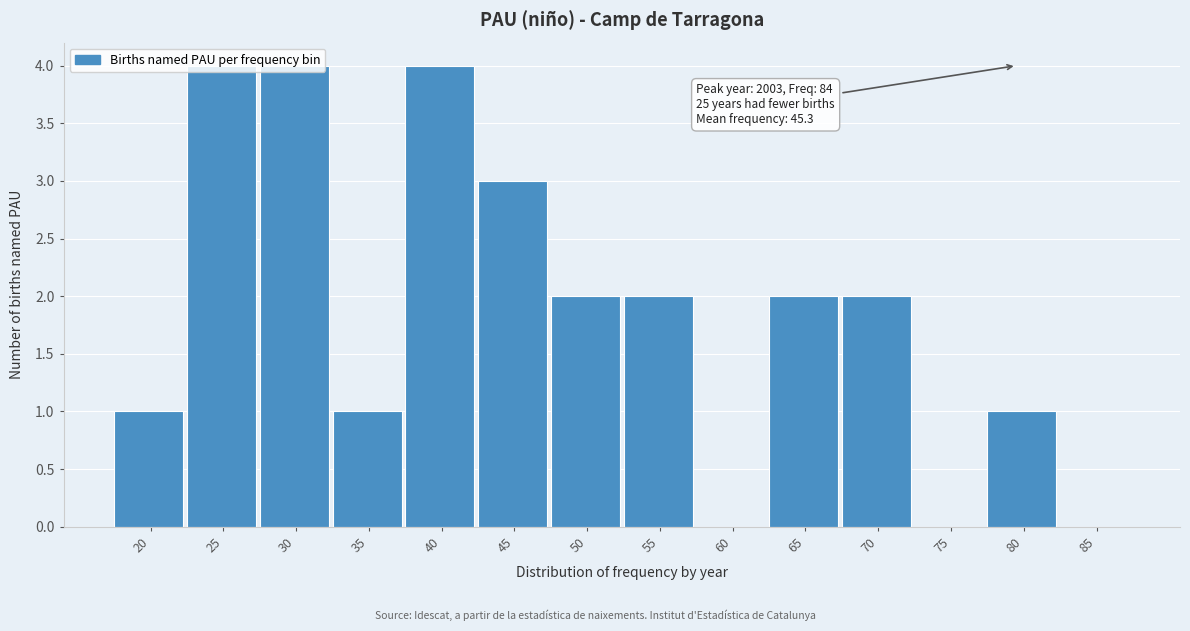

The chart shows a value of 3 at 55. True or false?

False